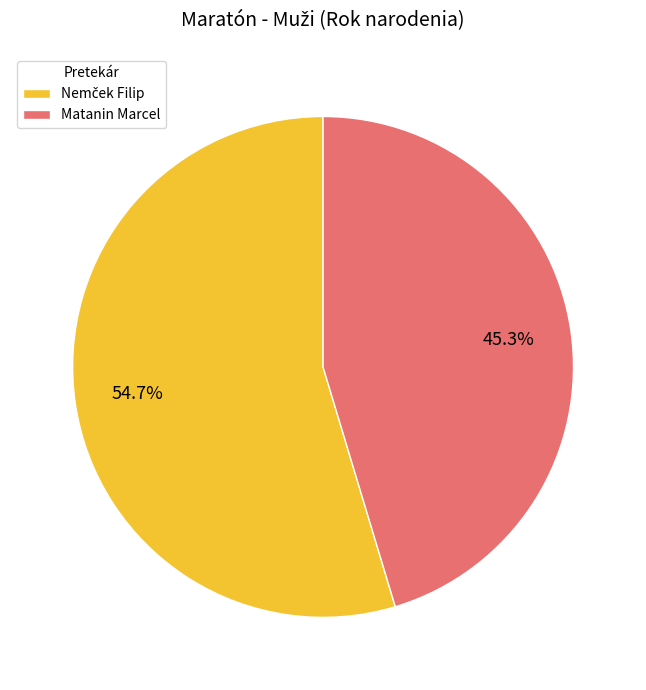

Is there any slice that represents more than half of the pie?

Yes